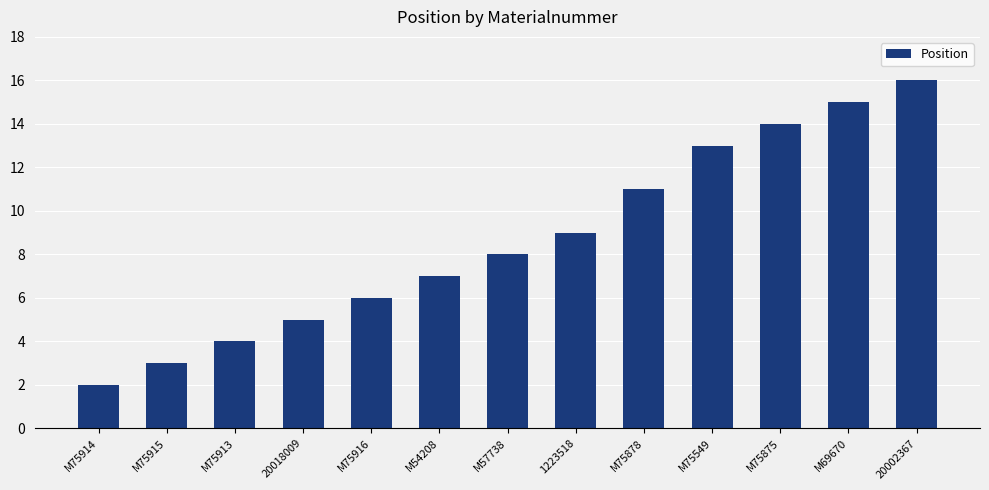

Read the value at M75878.

11